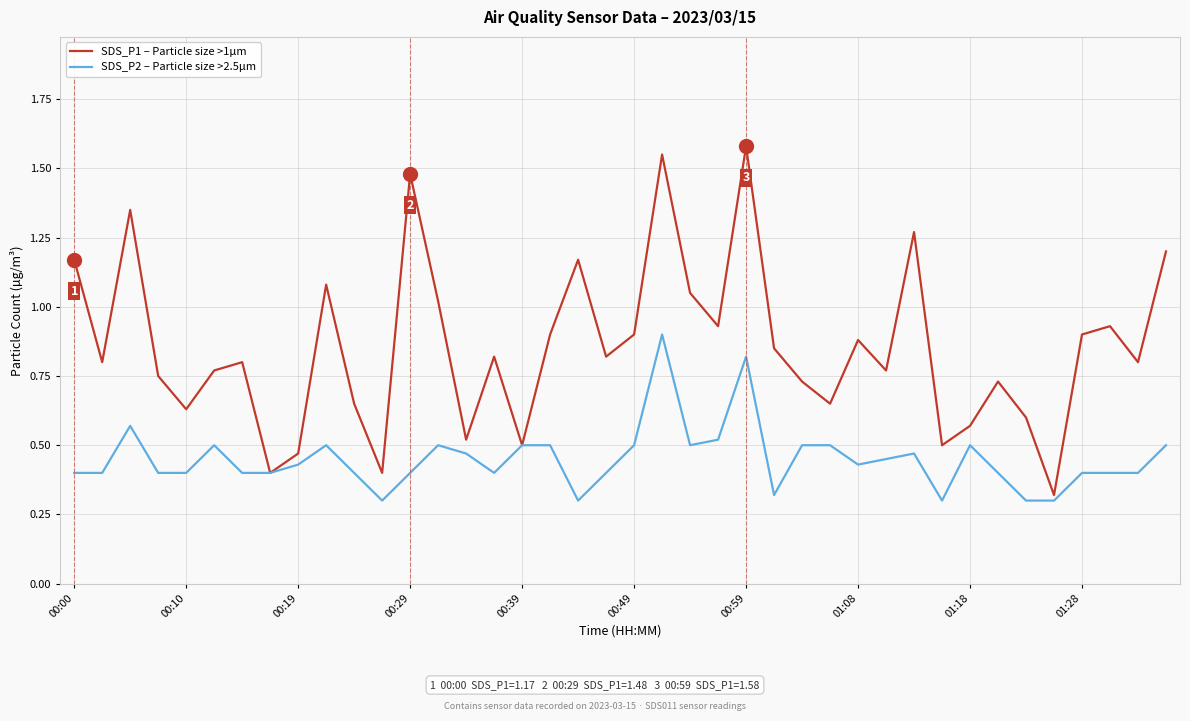

Which series has the widest spread of values?

SDS_P1 – Particle size >1µm